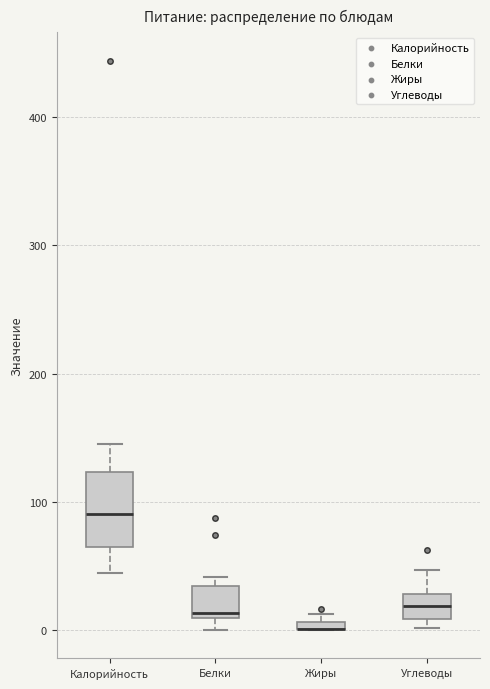

Where is the lower edge of the box for Калорийность on the y-axis? The values are not printed on the chart, so give them approximately, as read against the axis.

60